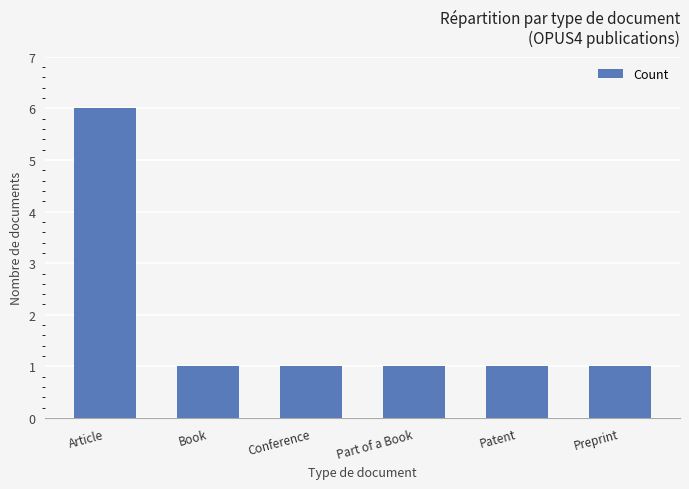

What is the value of the 3rd bar from the left?

1